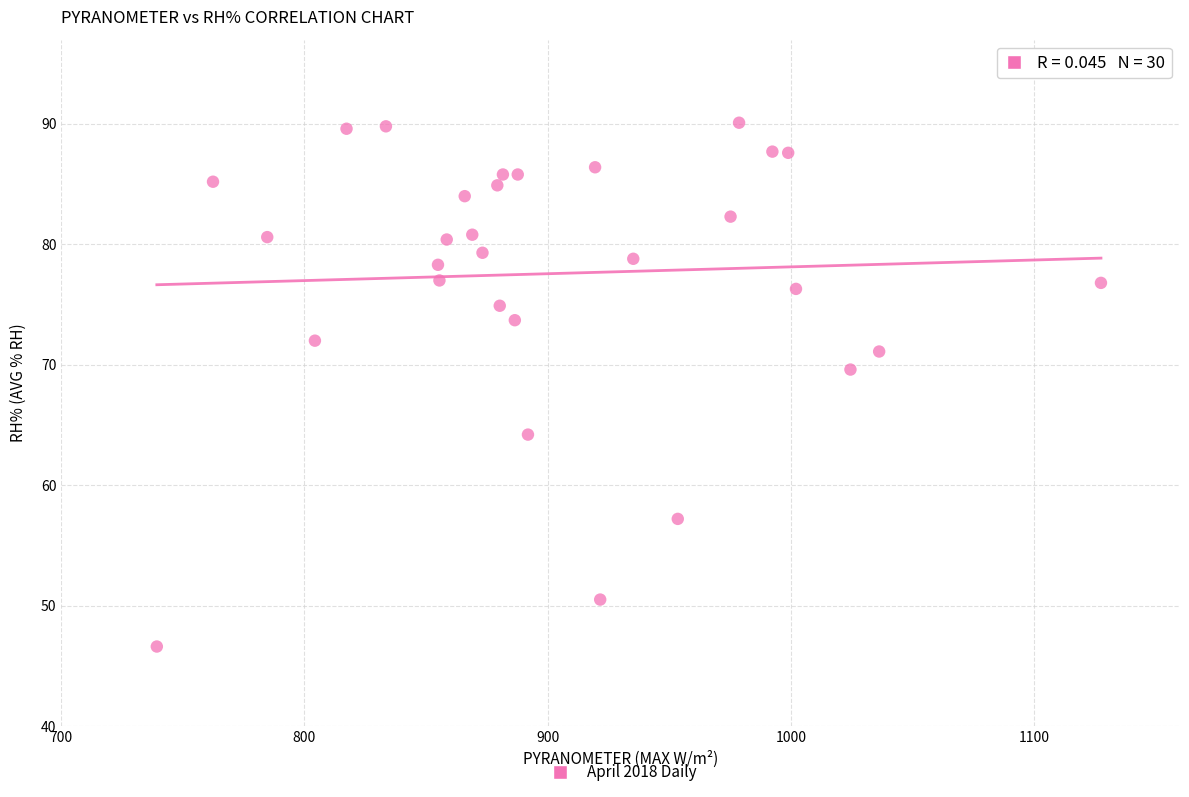

What is the range of X values (max minus min)?

388.2